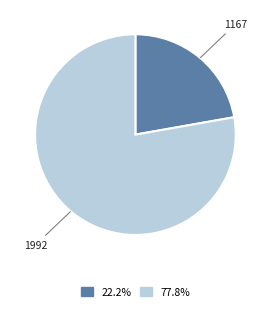

Rank the categories by value from highest to lowest.

1992, 1167